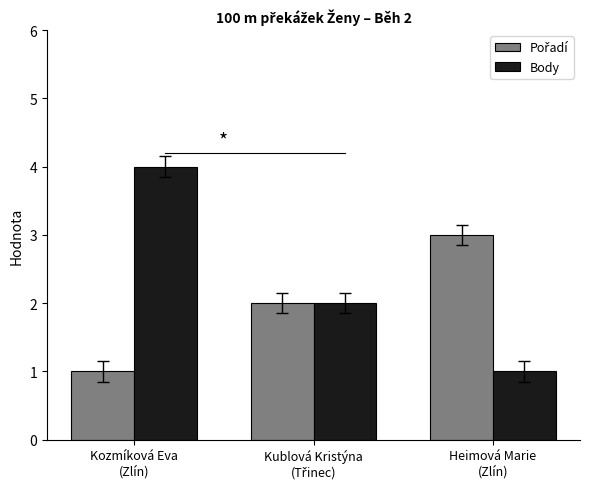

Which series has the largest total across all categories?

Body